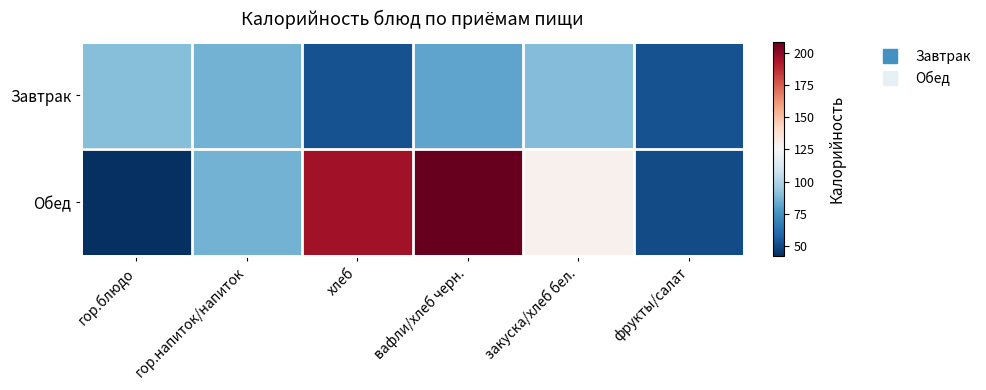

List the series in order of their overall mean, highest first.

Обед, Завтрак